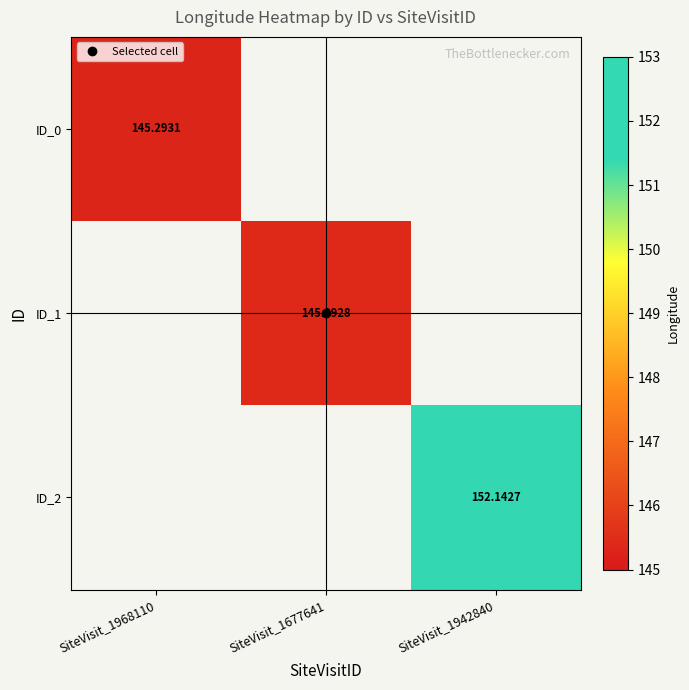

Rank the series by their maximum value, from highest to lowest.

ID_2, ID_1, ID_0